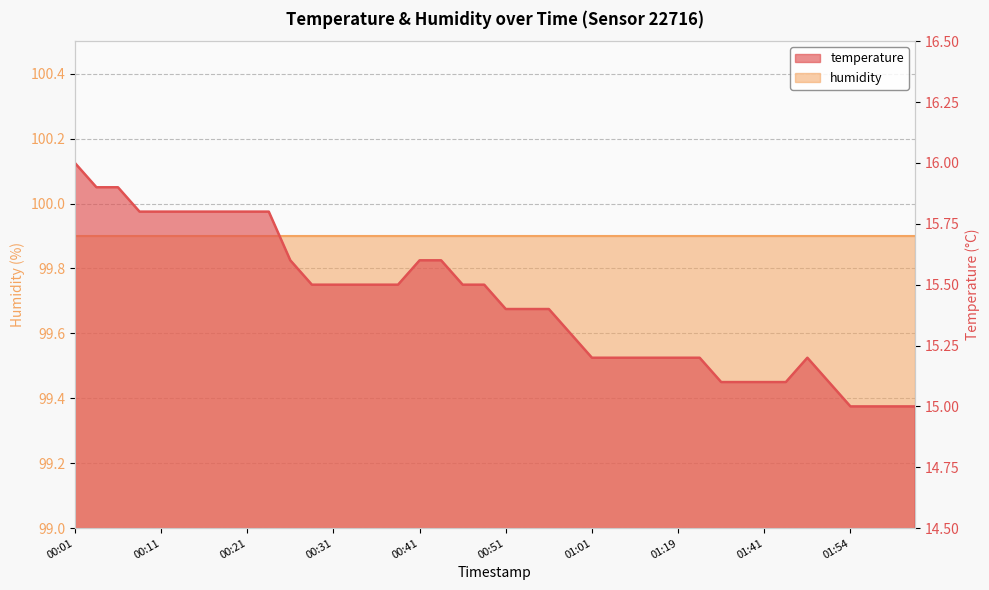

How many values exceed 15?

36